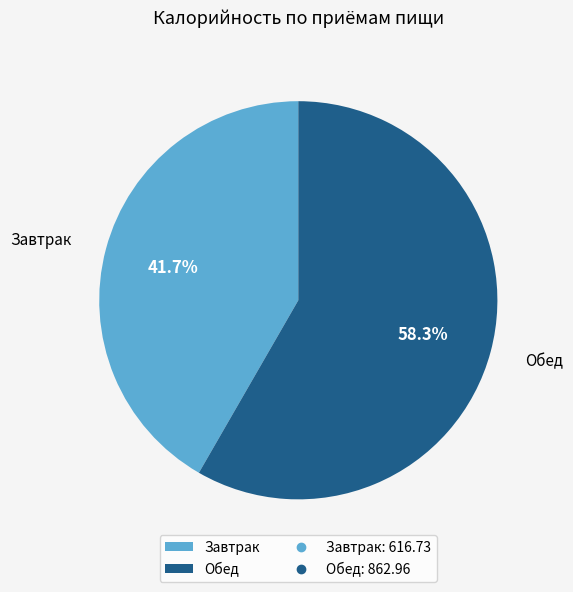

What percentage is the Завтрак slice, to the nearest percent?

42%